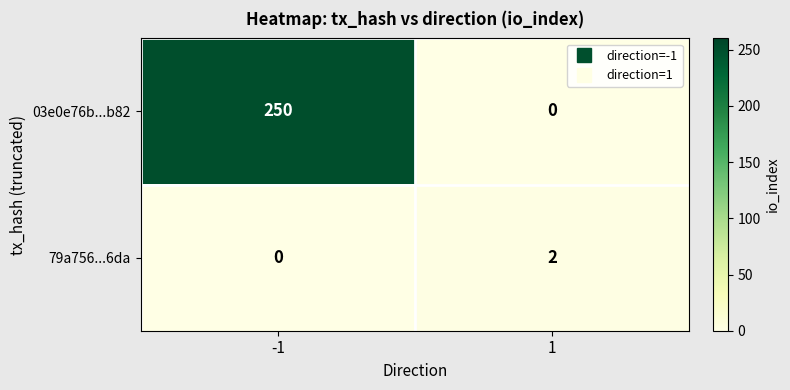

Reading left to right, extract all data points from this chart.

03e0e76b...b82: -1=250	1=0
79a756...6da: -1=0	1=2